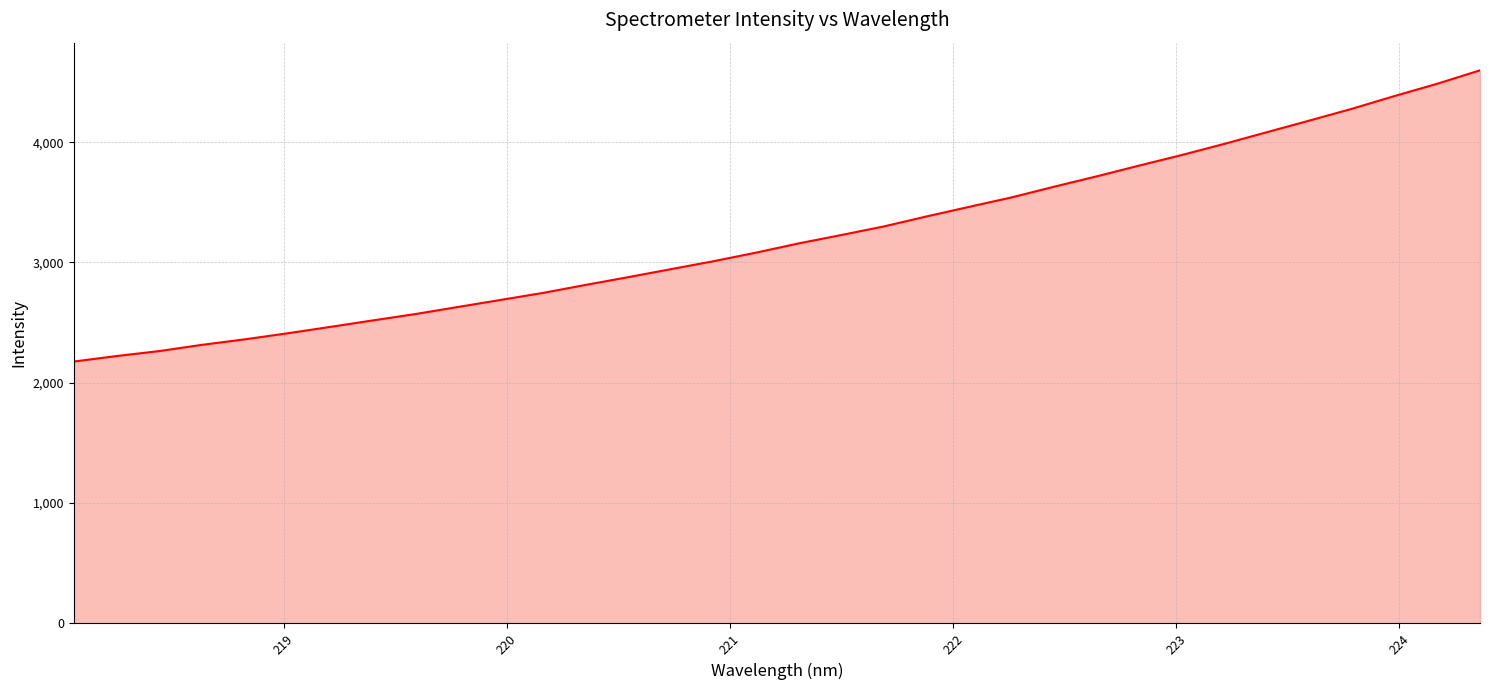

What is the difference between the maximum and minimum values?

2420.3